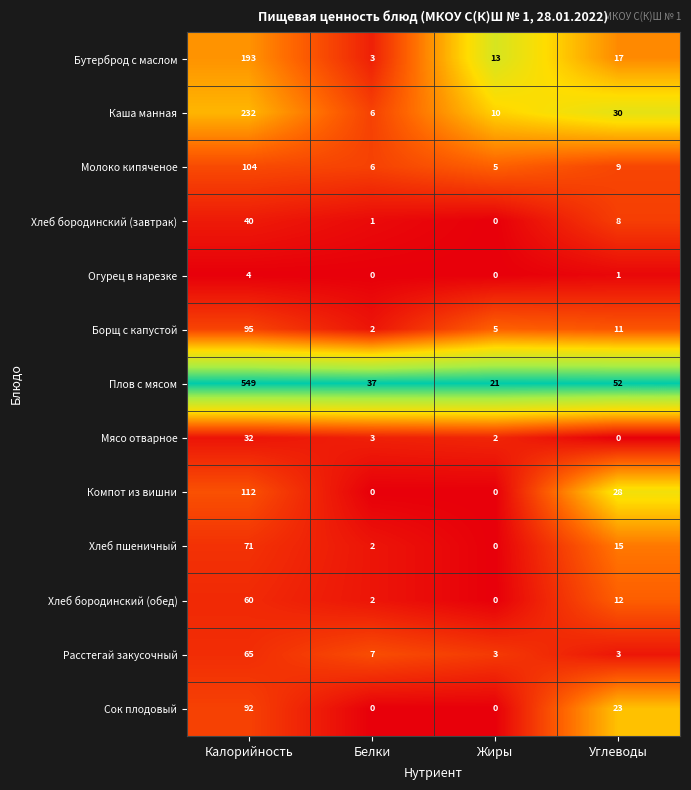

Rank the series by their maximum value, from lowest to highest.

Огурец в нарезке, Мясо отварное, Хлеб бородинский (завтрак), Хлеб бородинский (обед), Расстегай закусочный, Хлеб пшеничный, Сок плодовый, Борщ с капустой, Молоко кипяченое, Компот из вишни, Бутерброд с маслом, Каша манная, Плов с мясом